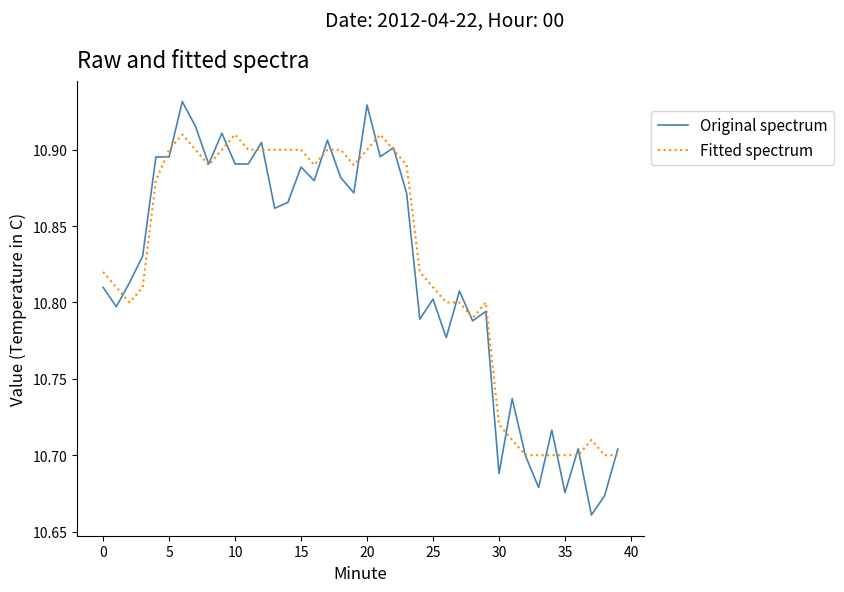

Rank the series by their maximum value, from highest to lowest.

Original spectrum, Fitted spectrum